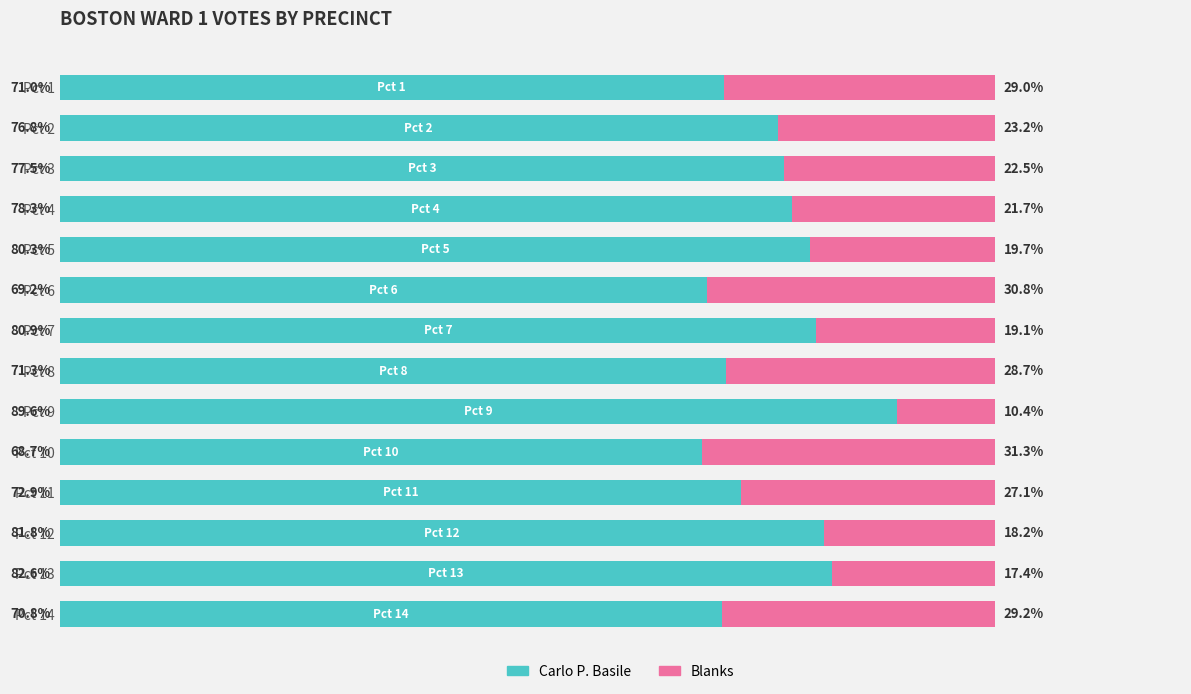

Rank the categories by Carlo P. Basile value from highest to lowest.

Pct 9, Pct 13, Pct 12, Pct 7, Pct 5, Pct 4, Pct 3, Pct 2, Pct 11, Pct 8, Pct 1, Pct 14, Pct 6, Pct 10